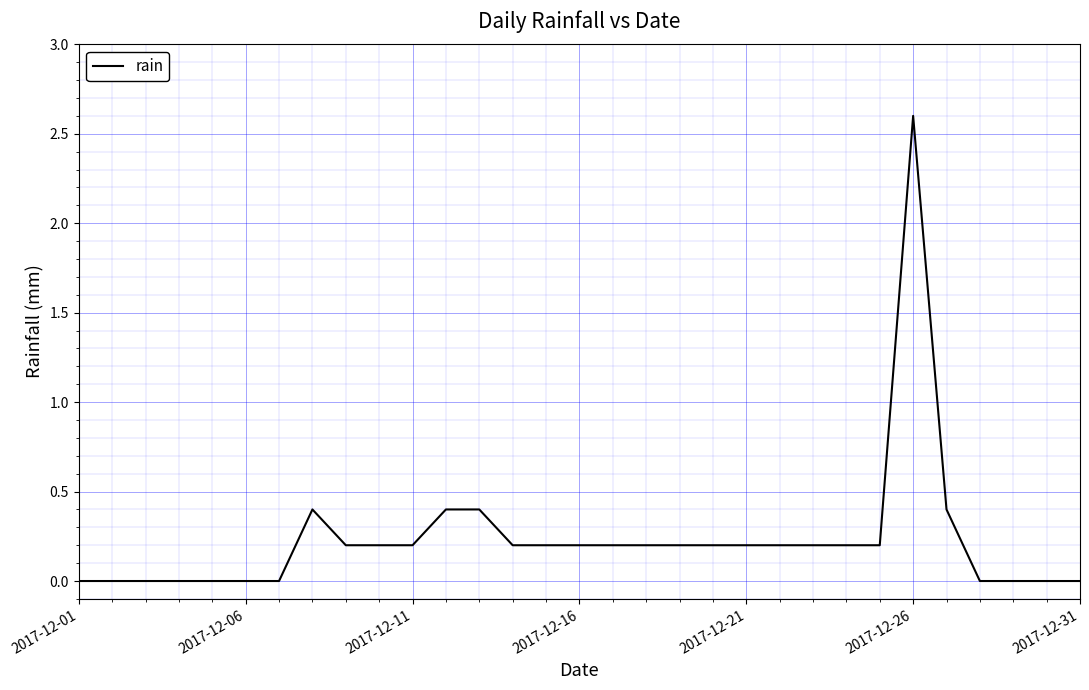

What is the difference between the maximum and minimum values?

2.6